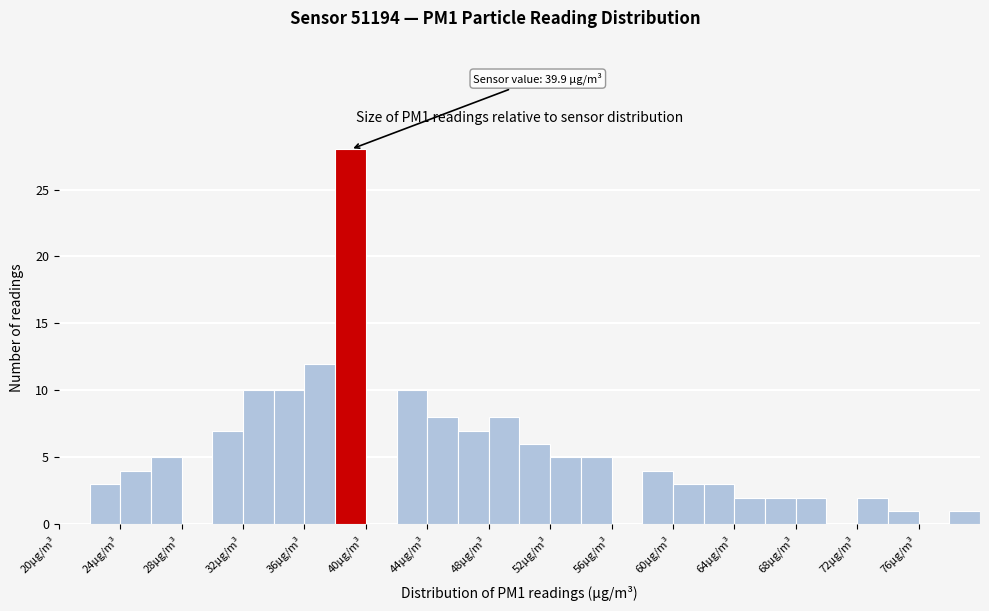

Which range on the x-axis has the tallest bar?

38 to 40